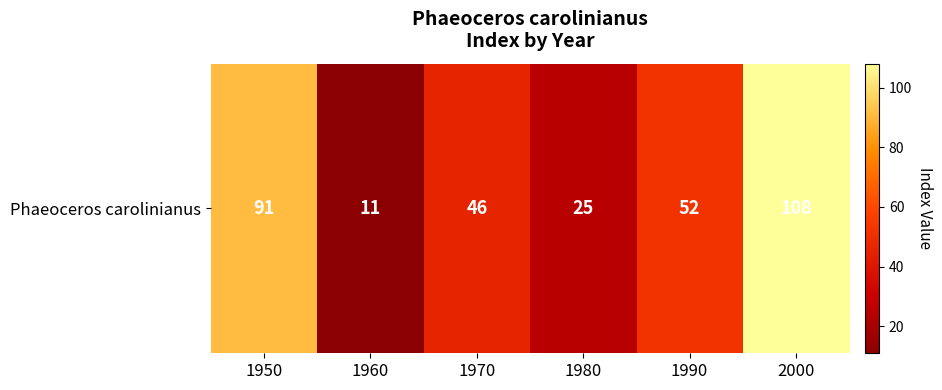

Is it true that the value at 2000 is 108?

True